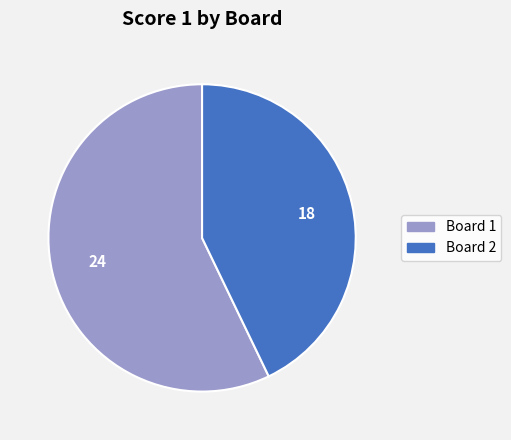

How many slices are in this pie chart?

2